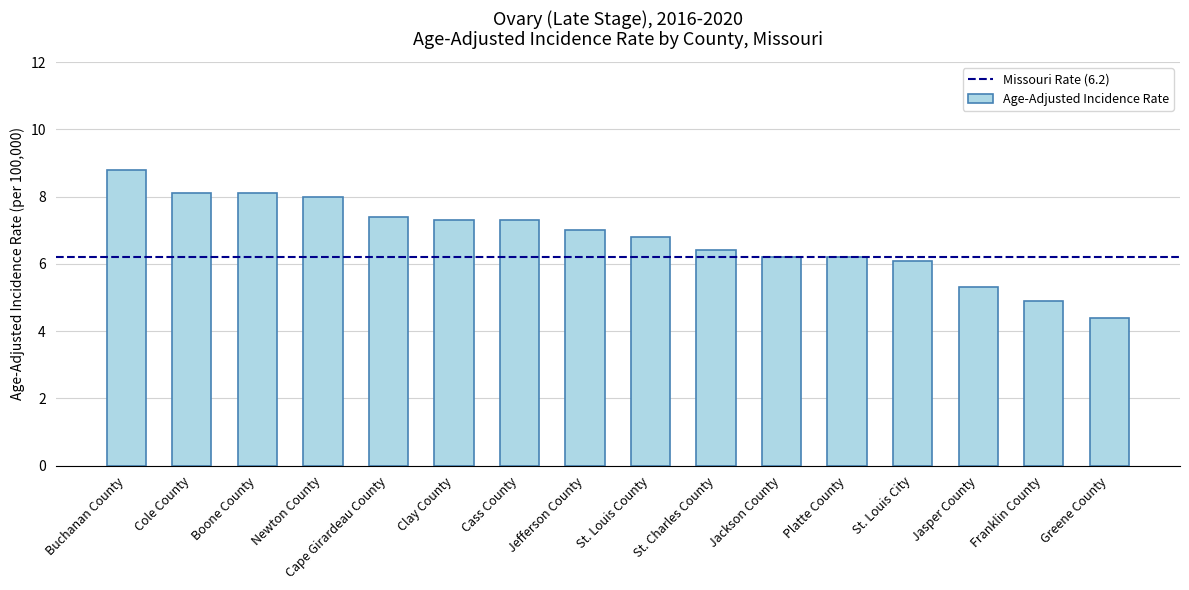

Read the value at Cape Girardeau County.

7.4